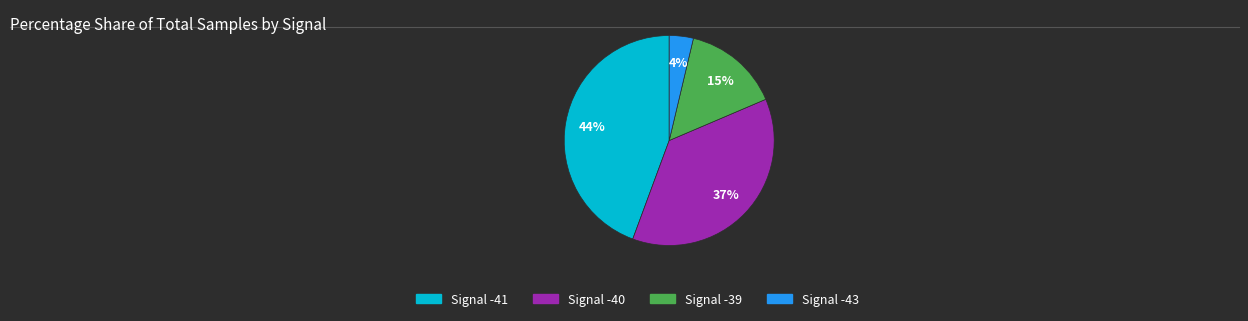

Is there any slice that represents more than half of the pie?

No